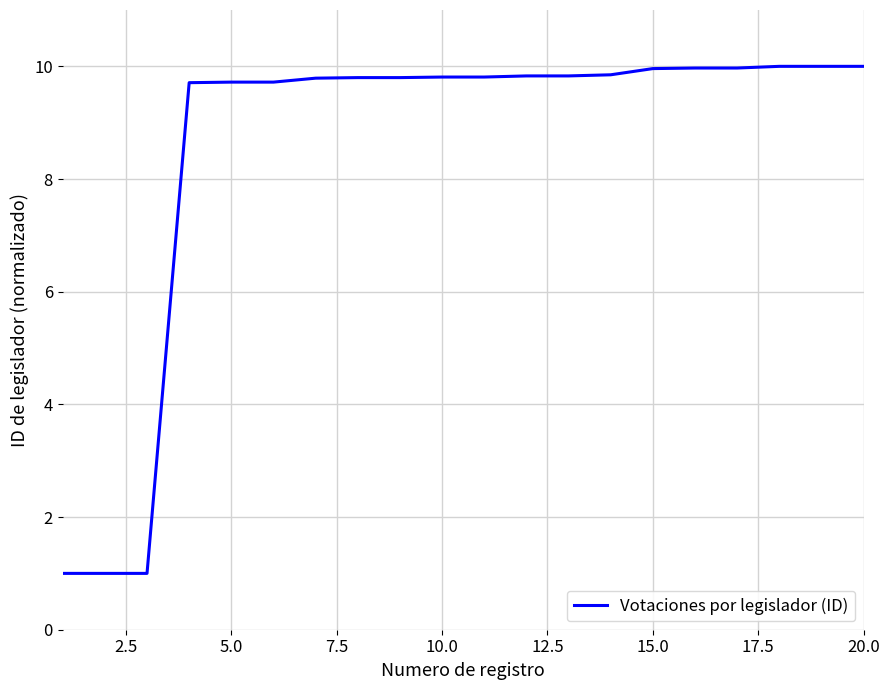

What is the difference between the maximum and minimum values?

9.0